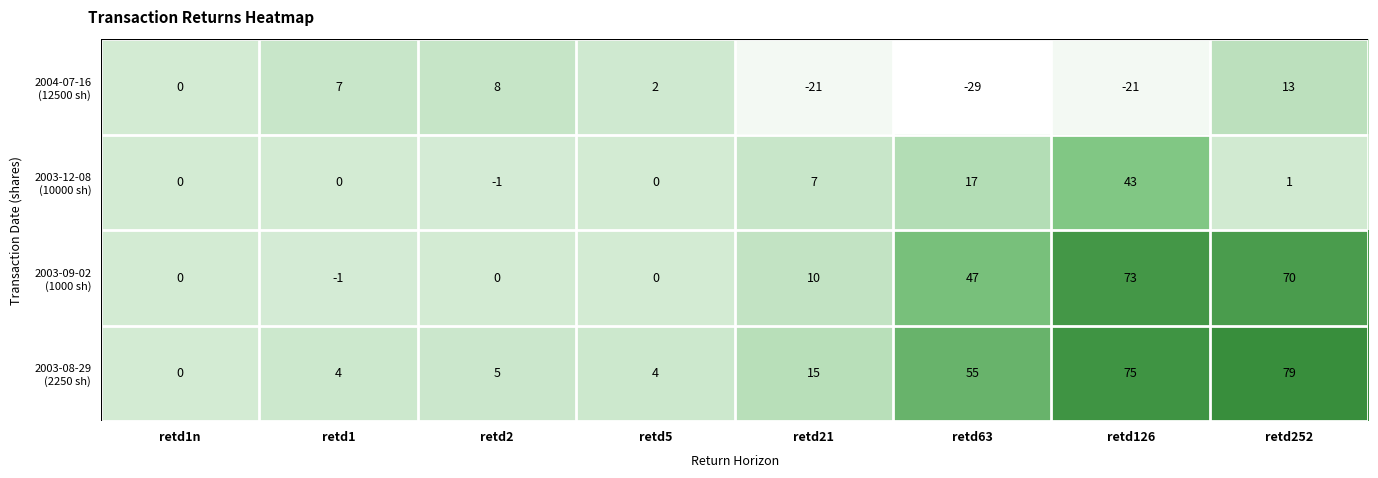

At how many categories does at least one series exceed 78?

1